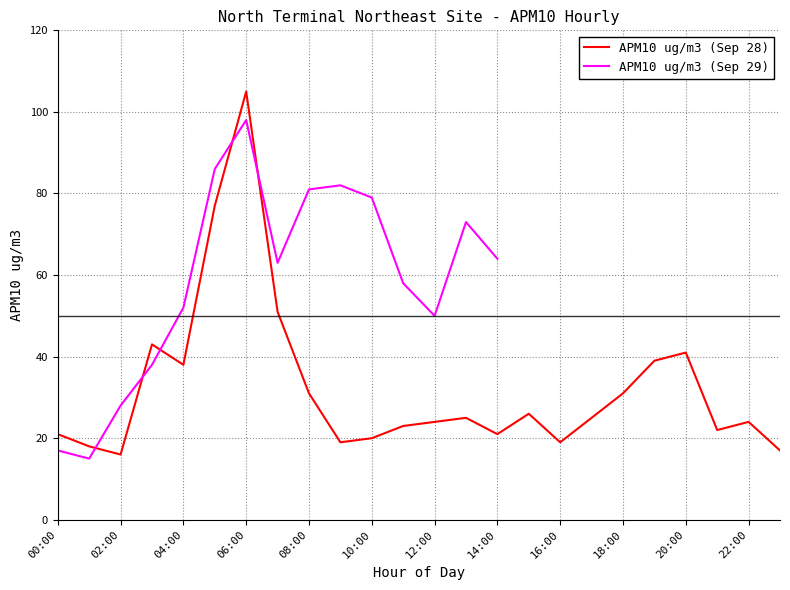

Where does the data first go above 25?

03:00